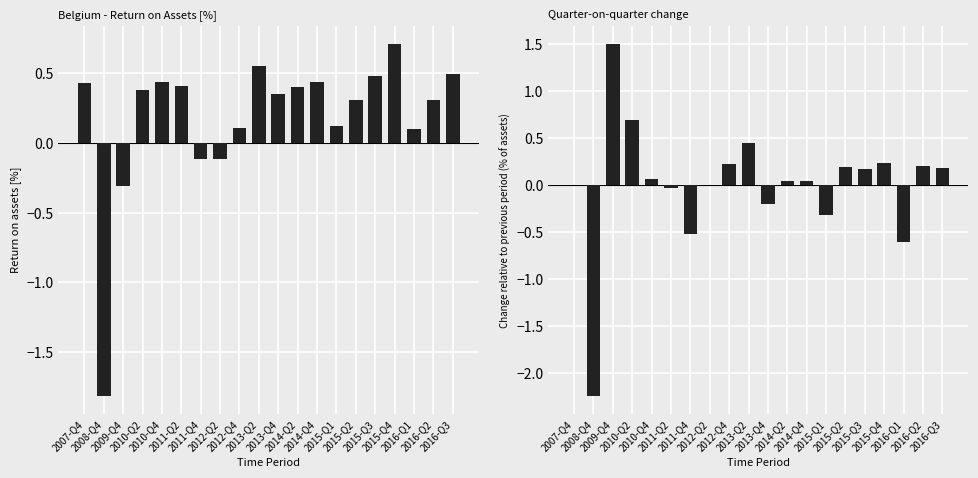

Reading left to right, extract all data points from this chart.

Return on assets [%]: 2007-Q4=0.4	2008-Q4=-1.8	2009-Q4=-0.3	2010-Q2=0.4	2010-Q4=0.4	2011-Q2=0.4	2011-Q4=-0.1	2012-Q2=-0.1	2012-Q4=0.1	2013-Q2=0.6	2013-Q4=0.4	2014-Q2=0.4	2014-Q4=0.4	2015-Q1=0.1	2015-Q2=0.3	2015-Q3=0.5	2015-Q4=0.7	2016-Q1=0.1	2016-Q2=0.3	2016-Q3=0.5
Change in return on assets [%]: 2007-Q4=0.0	2008-Q4=-2.2	2009-Q4=1.5	2010-Q2=0.7	2010-Q4=0.1	2011-Q2=-0.0	2011-Q4=-0.5	2012-Q2=-0.0	2012-Q4=0.2	2013-Q2=0.4	2013-Q4=-0.2	2014-Q2=0.0	2014-Q4=0.0	2015-Q1=-0.3	2015-Q2=0.2	2015-Q3=0.2	2015-Q4=0.2	2016-Q1=-0.6	2016-Q2=0.2	2016-Q3=0.2